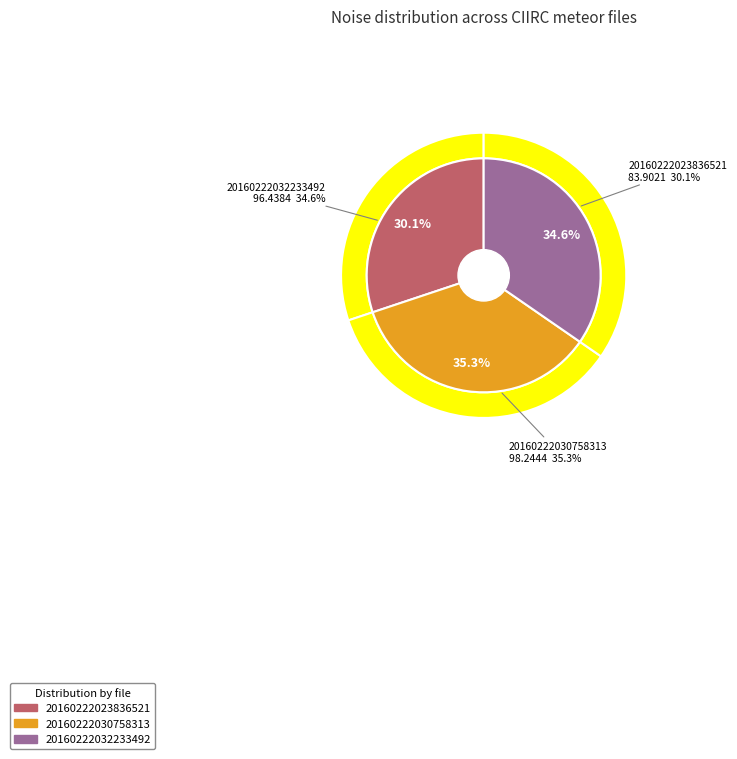

Do 20160222030758313_CIIRC-R1_met.fits and 20160222023836521_CIIRC-R1_met.fits together represent more than half of the pie?

Yes